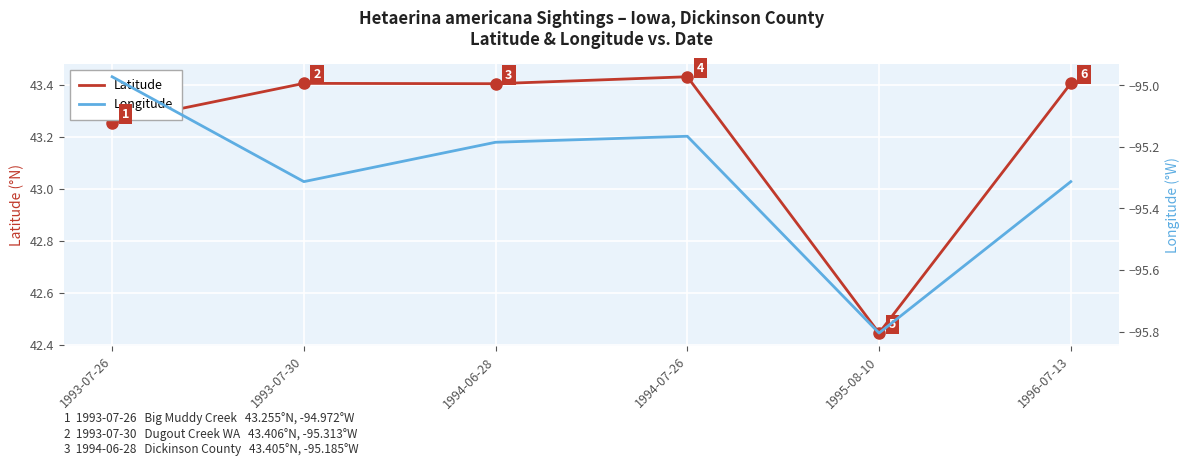

What is the sum of the Latitude values at 1993-07-26 and 1994-07-26?

86.7